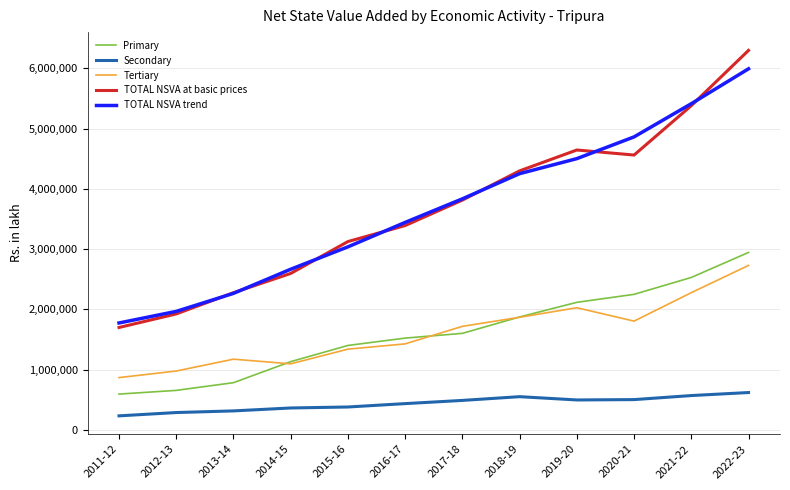

How many distinct data groups are displayed?

5